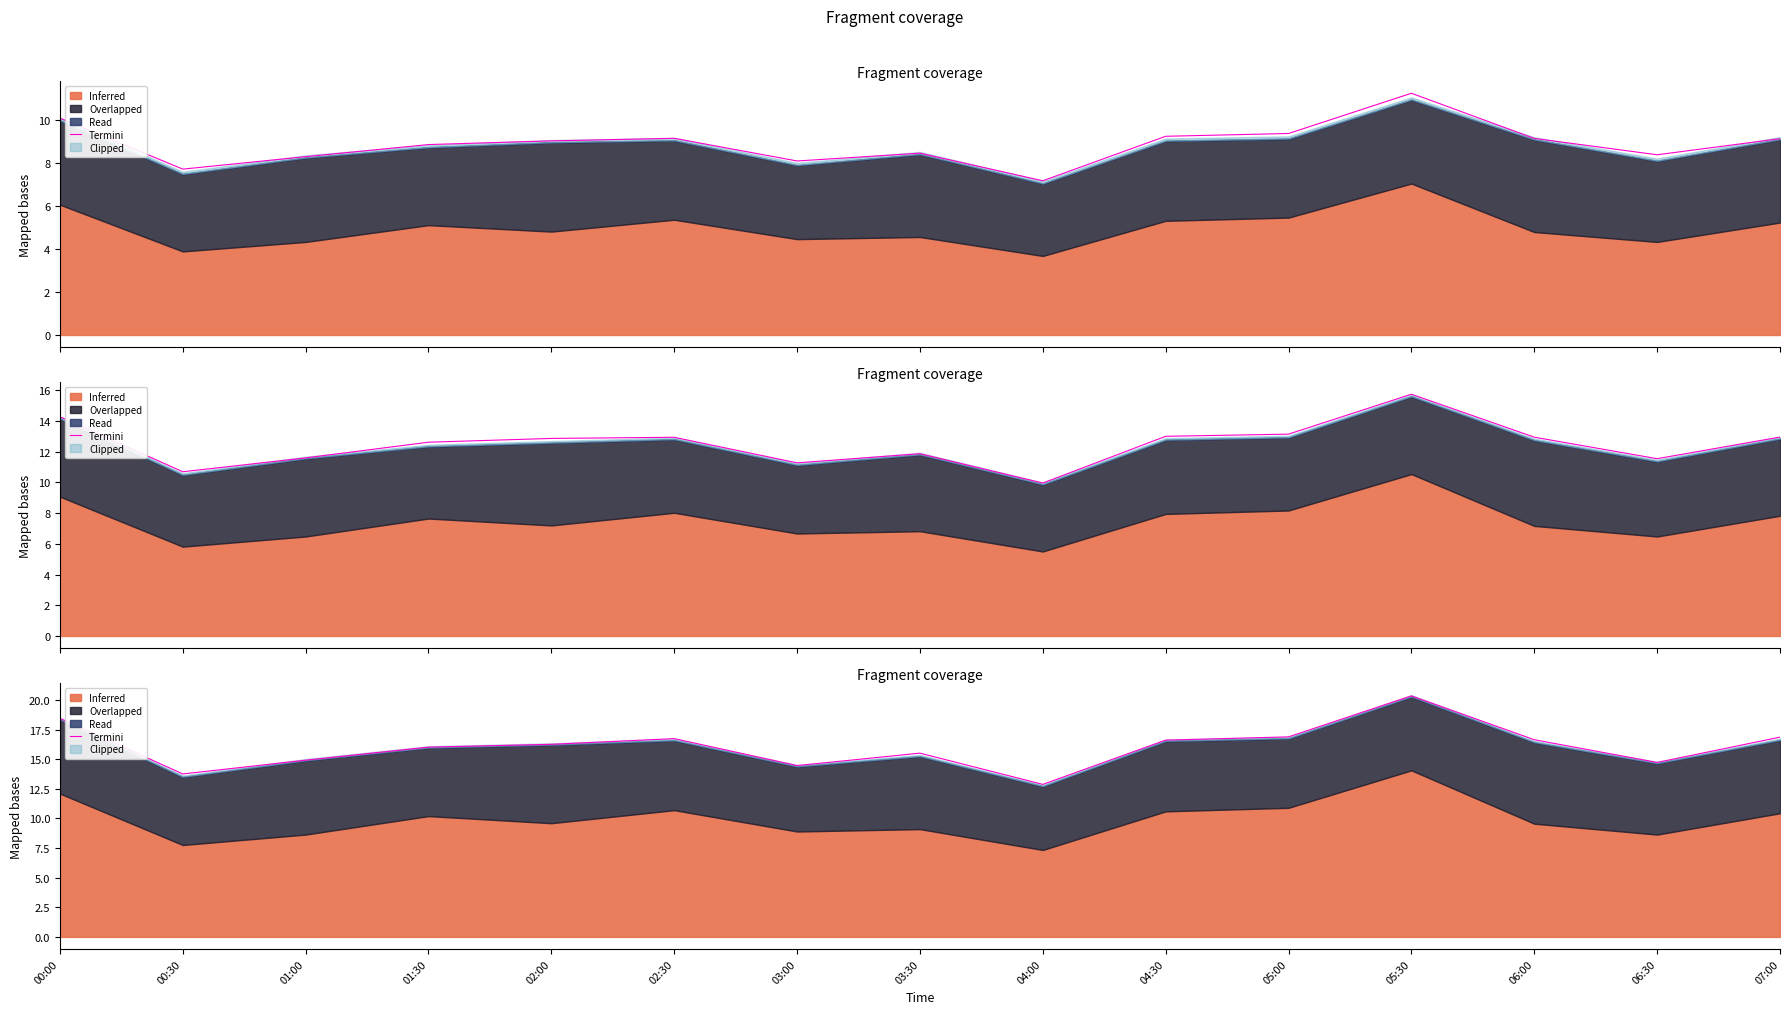

Rank the categories by value from highest to lowest.

05:30, 00:00, 05:00, 07:00, 02:30, 06:00, 04:30, 02:00, 01:30, 03:30, 01:00, 06:30, 03:00, 00:30, 04:00